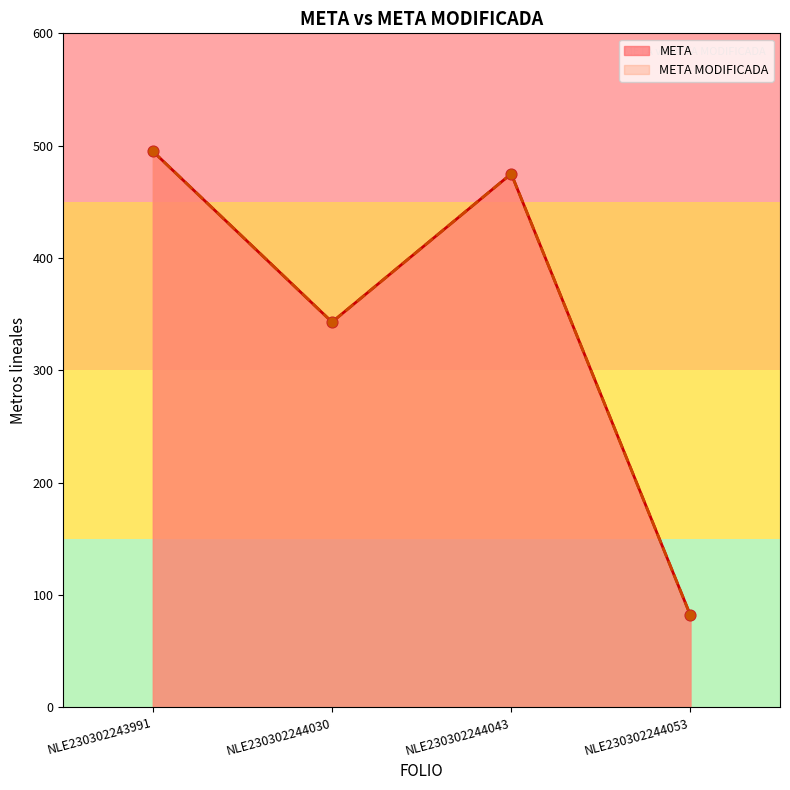

What is the total value across all series at NLE230302244053?

164